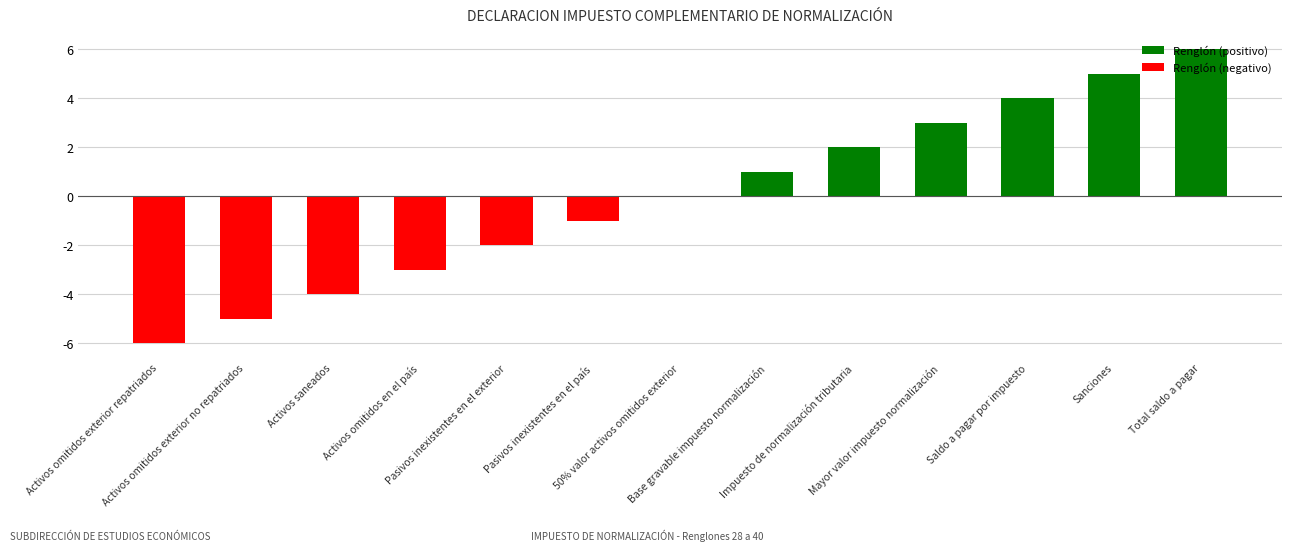

Reading right to left, transcribe all the data shown in this chart.

Total saldo a pagar=6	Sanciones=5	Saldo a pagar por impuesto=4	Mayor valor impuesto normalización=3	Impuesto de normalización tributaria=2	Base gravable impuesto normalización=1	50% valor activos omitidos exterior=0	Pasivos inexistentes en el país=-1	Pasivos inexistentes en el exterior=-2	Activos omitidos en el país=-3	Activos saneados=-4	Activos omitidos exterior no repatriados=-5	Activos omitidos exterior repatriados=-6